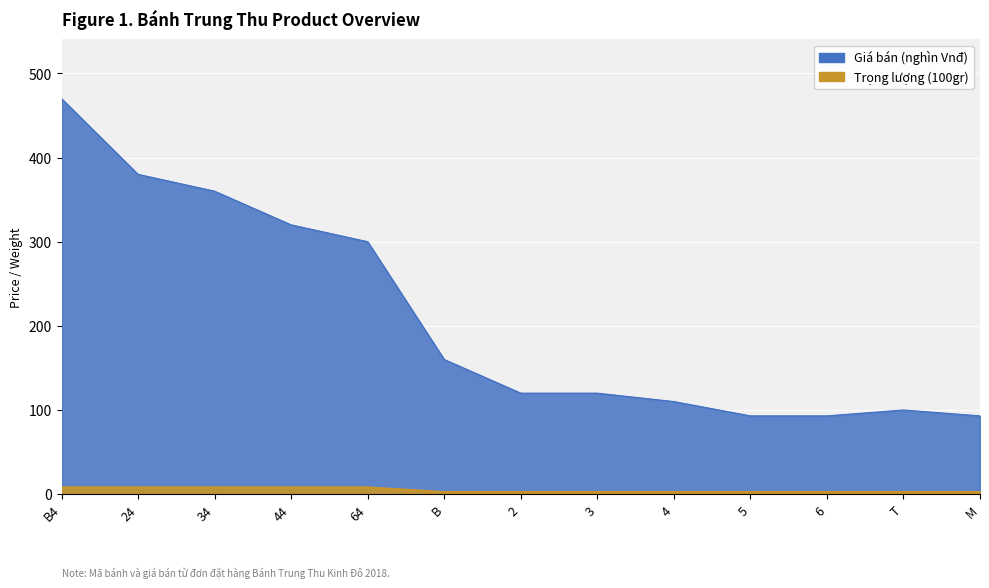

True or false: Trọng lượng (gr) and Giá bán (Vnđ) cross at least once.

False